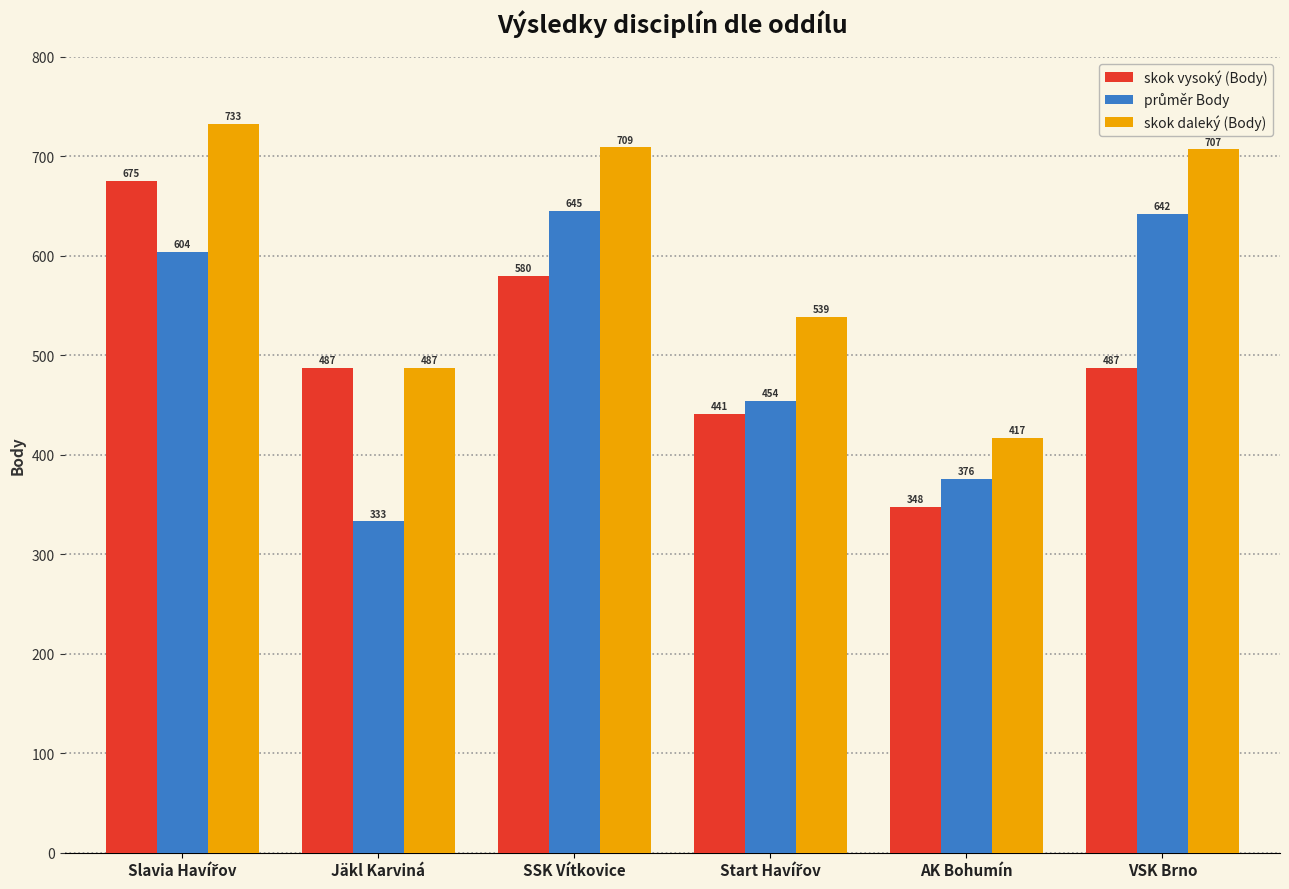

Is the value of skok vysoký (Body) at AK Bohumín greater than the value of skok daleký (Body) at Jäkl Karviná?

No